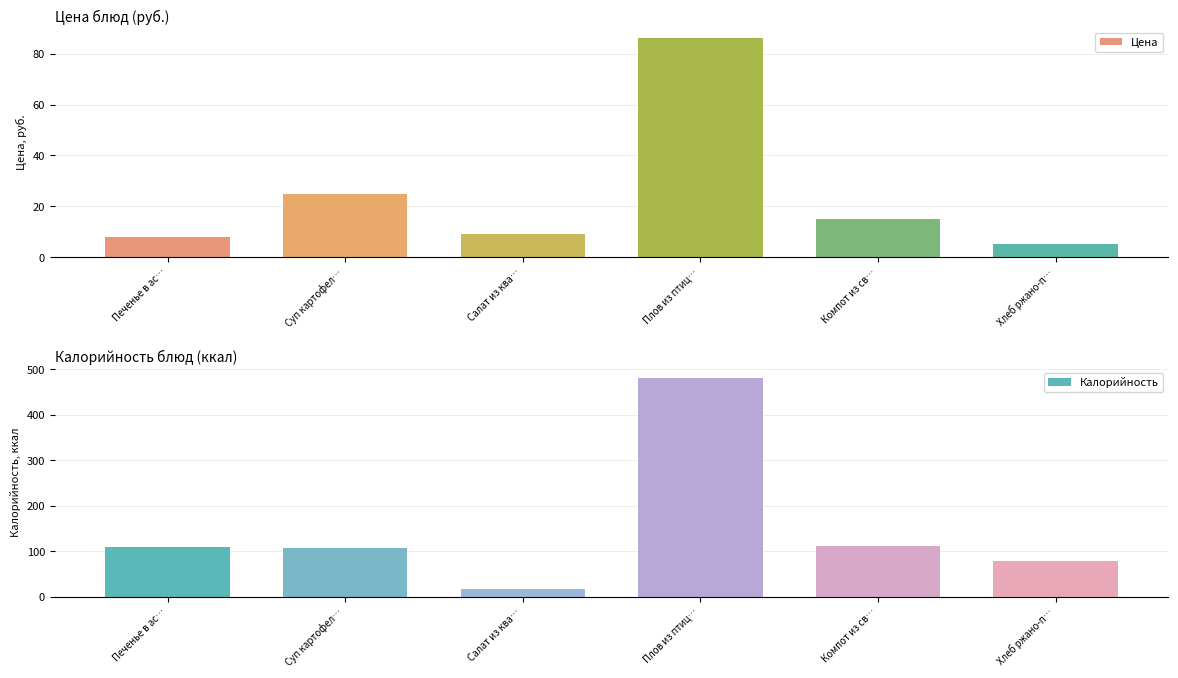

Which series has the largest range (max minus min)?

Калорийность